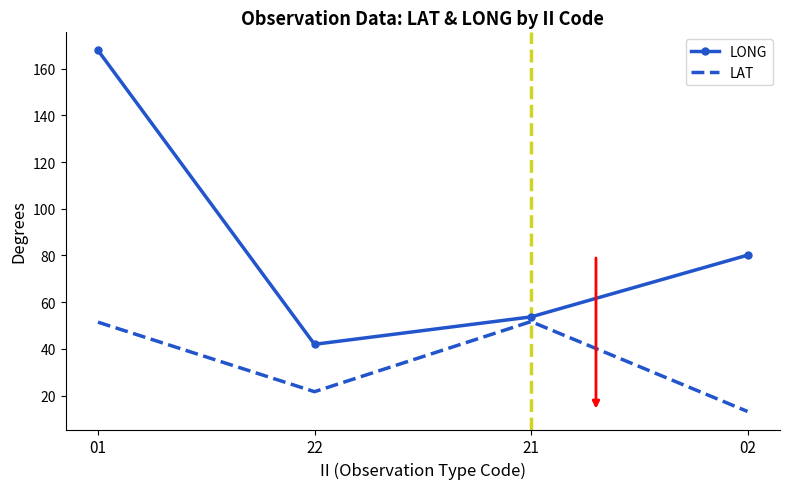

What position from the left is 01?

1